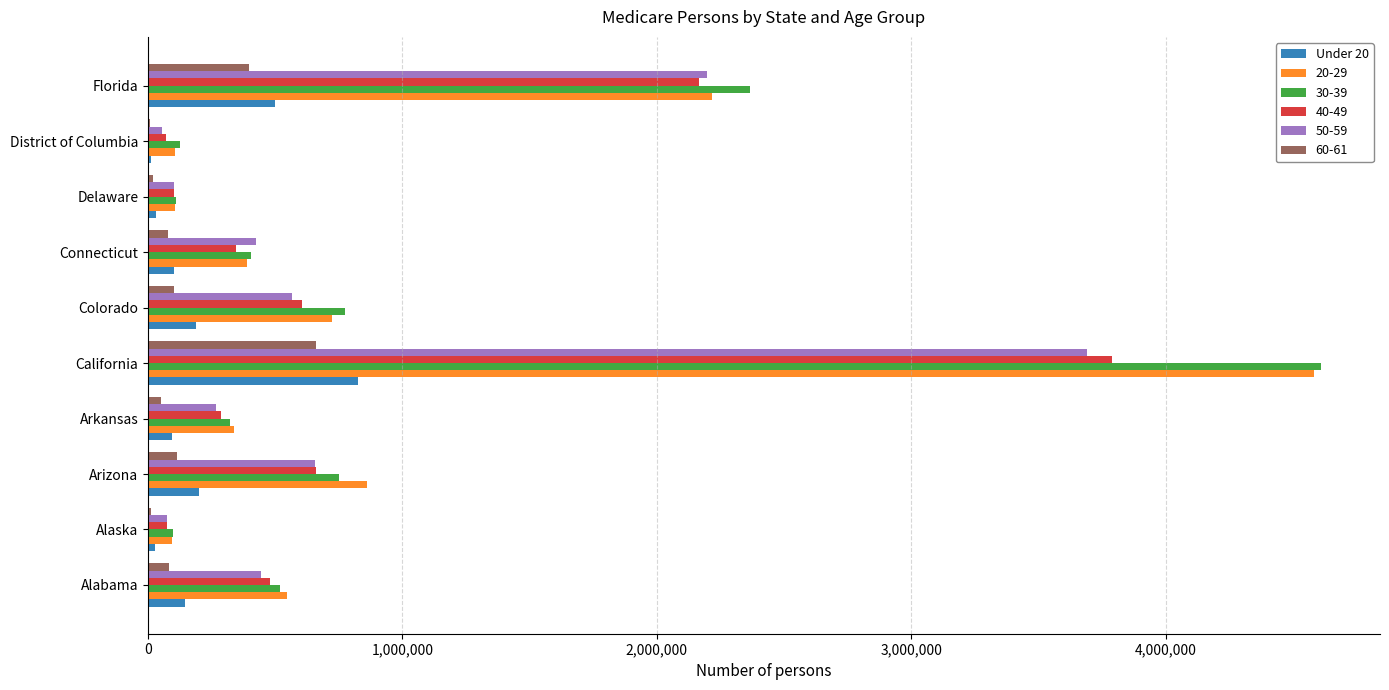

The 40-49 series shows 3789375 at California. True or false?

True